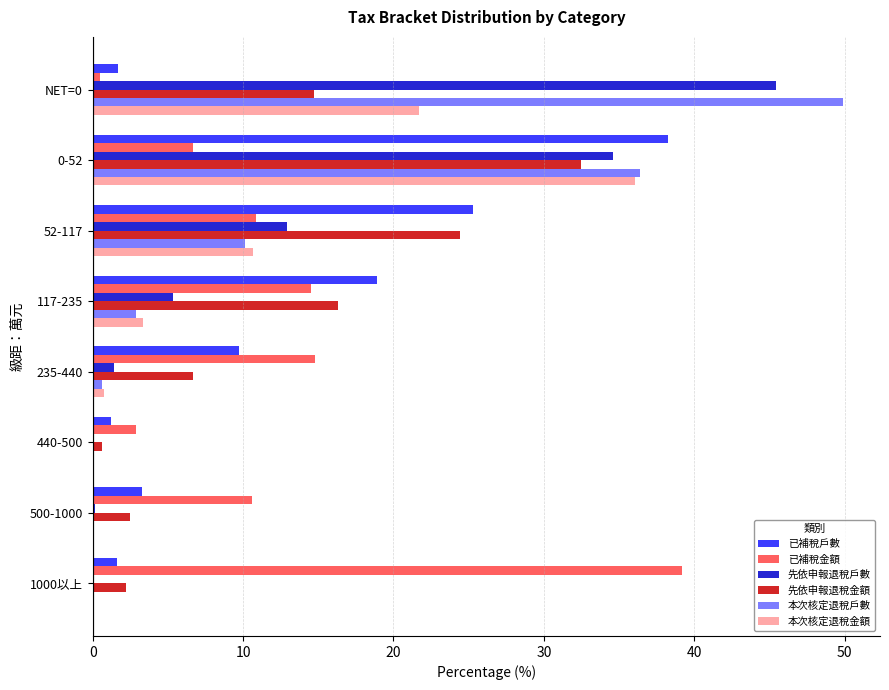

What is the sum of all 先依申報退稅金額 values?

100.0